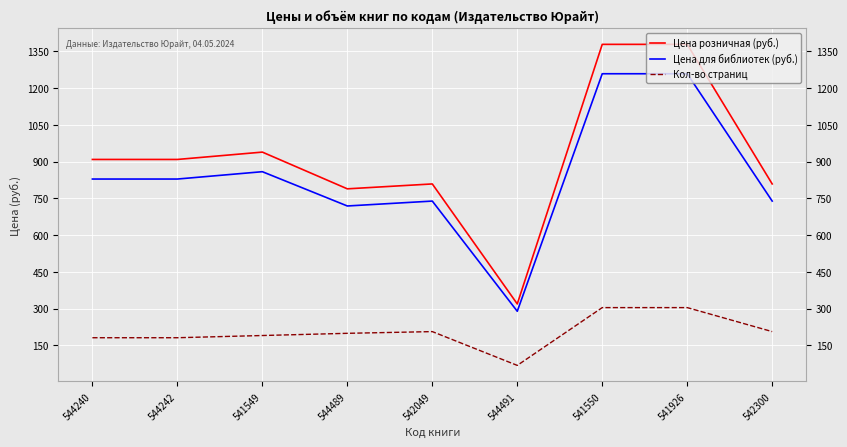

At how many categories does at least one series exceed 1194?

2